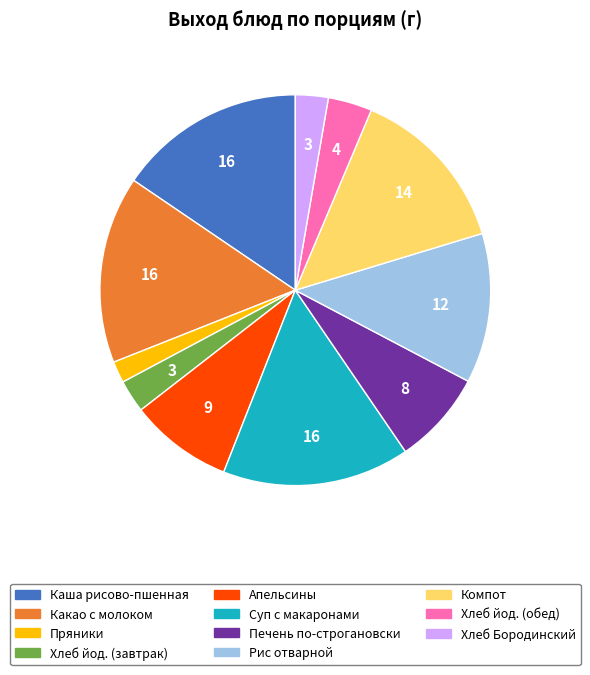

Is there any slice that represents more than half of the pie?

No